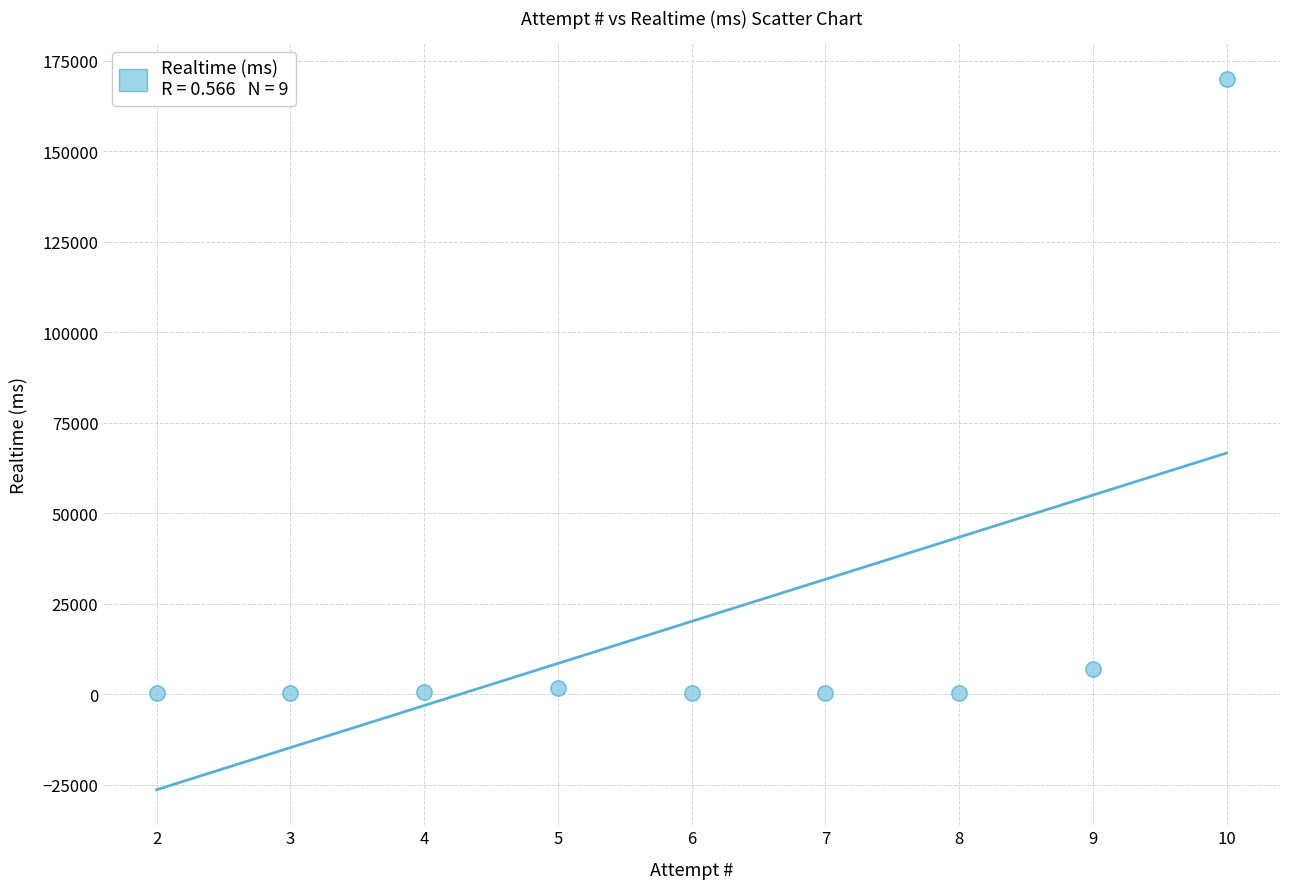

What Y value in the scatter plot is closest to 85146?

7083